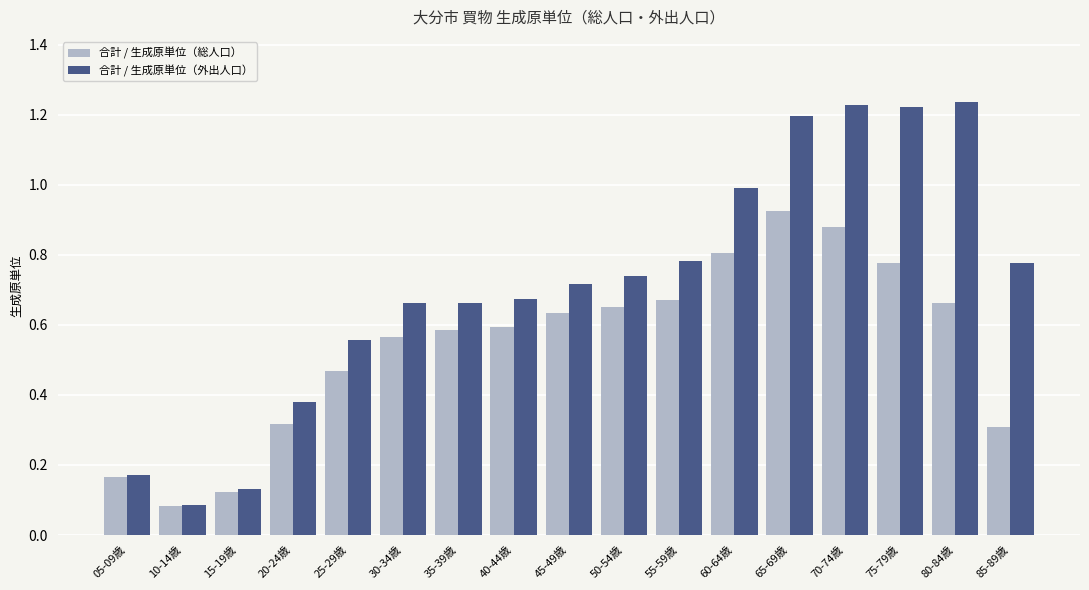

How many bars are there in total?

34